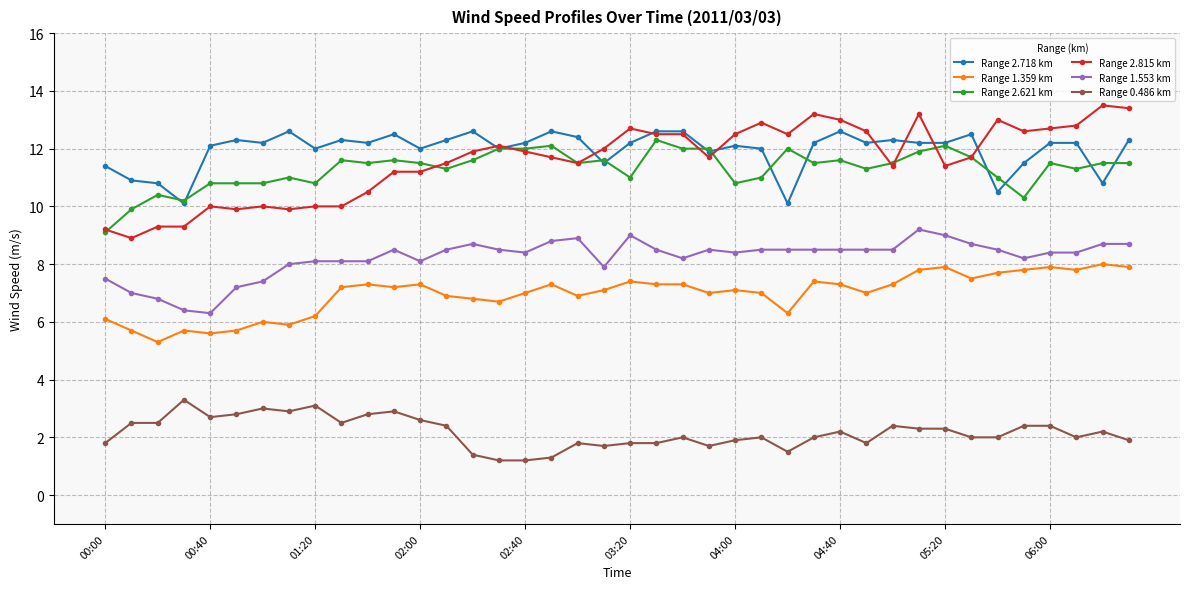

What is the minimum value for Range 1.359 km?

5.3